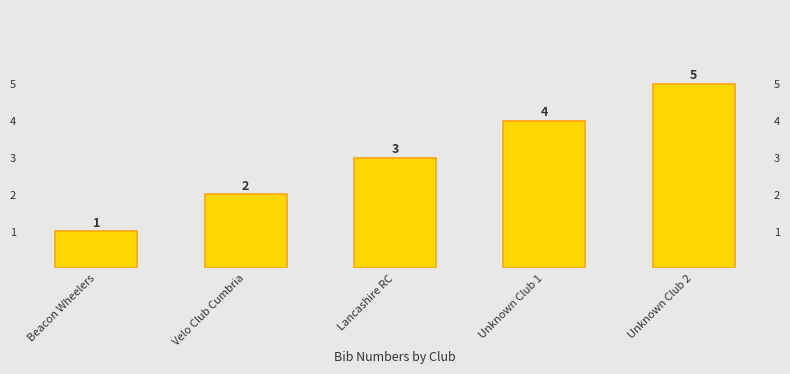

Reading left to right, transcribe all the data shown in this chart.

1	2	3	4	5